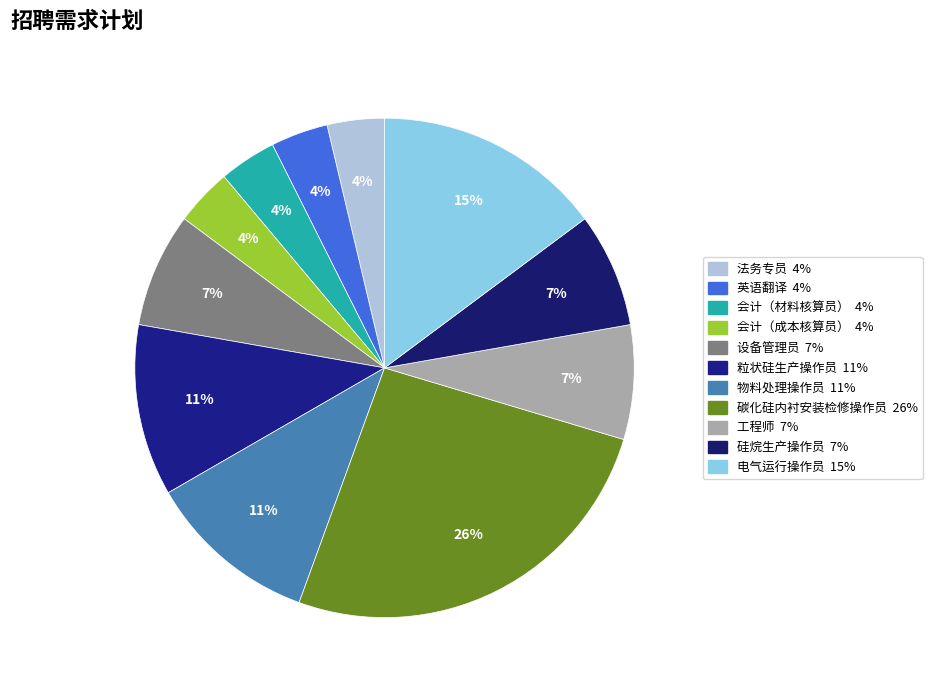

Is there a majority slice in this chart?

No